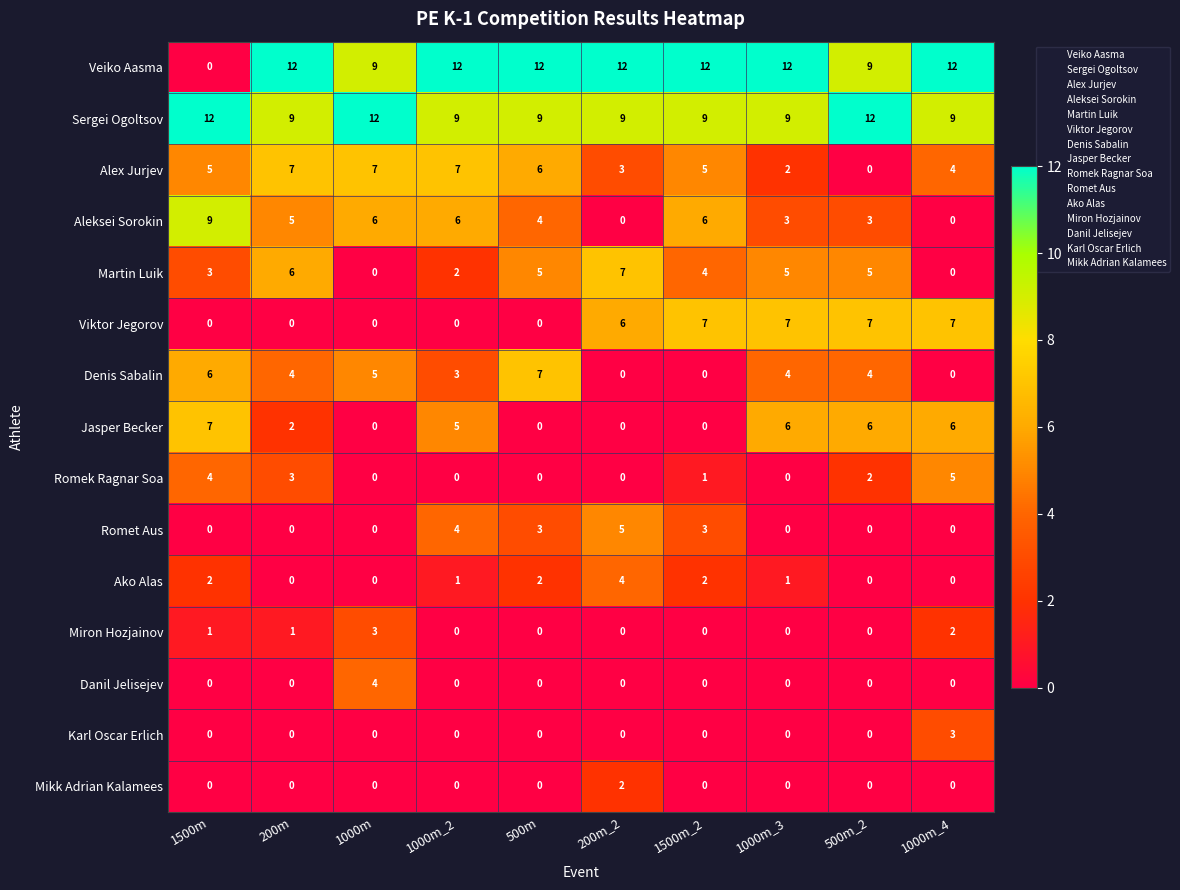

What is the difference between the maximum and minimum values in the Alex Jurjev series?

7